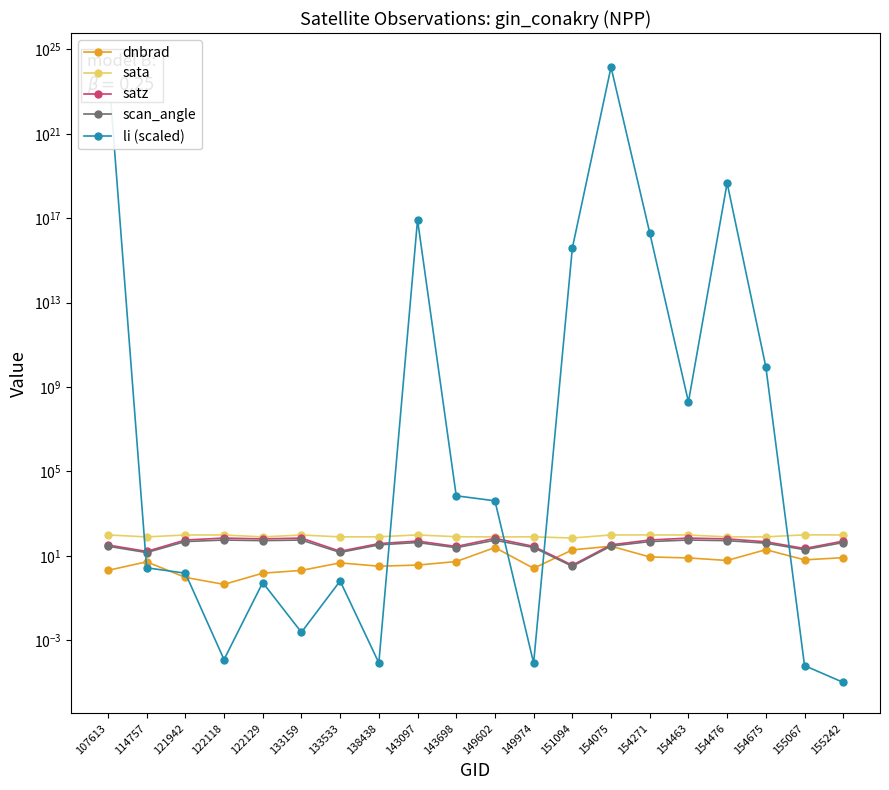

At which category does the chart reach its minimum across all series?

155242